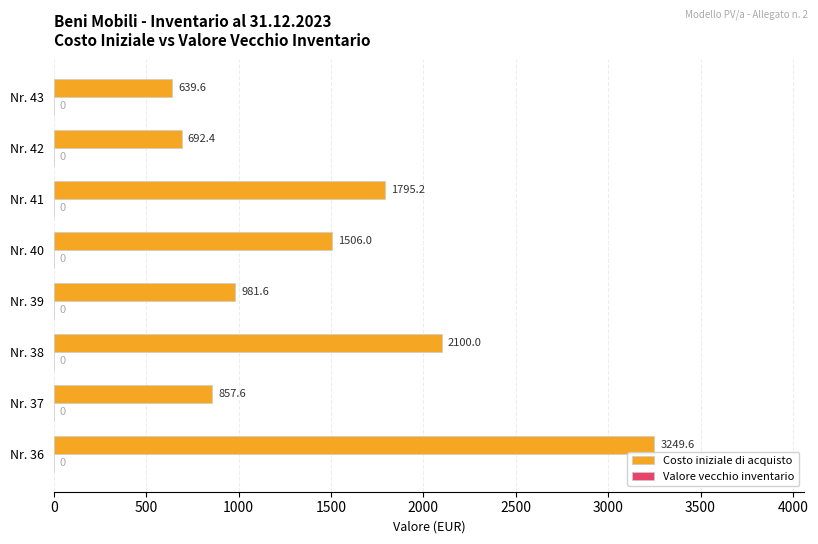

Rank the categories by value from lowest to highest.

Nr. 43, Nr. 42, Nr. 37, Nr. 39, Nr. 40, Nr. 41, Nr. 38, Nr. 36